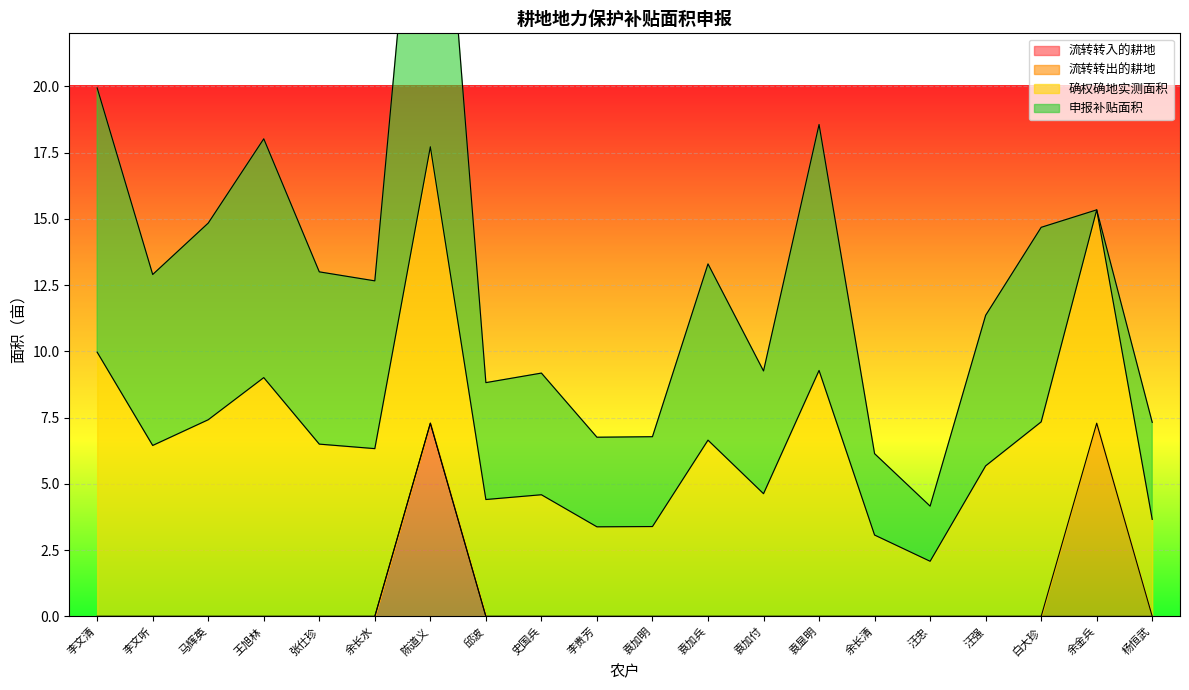

What is the average value of the 流转转入的耕地 series?

0.4